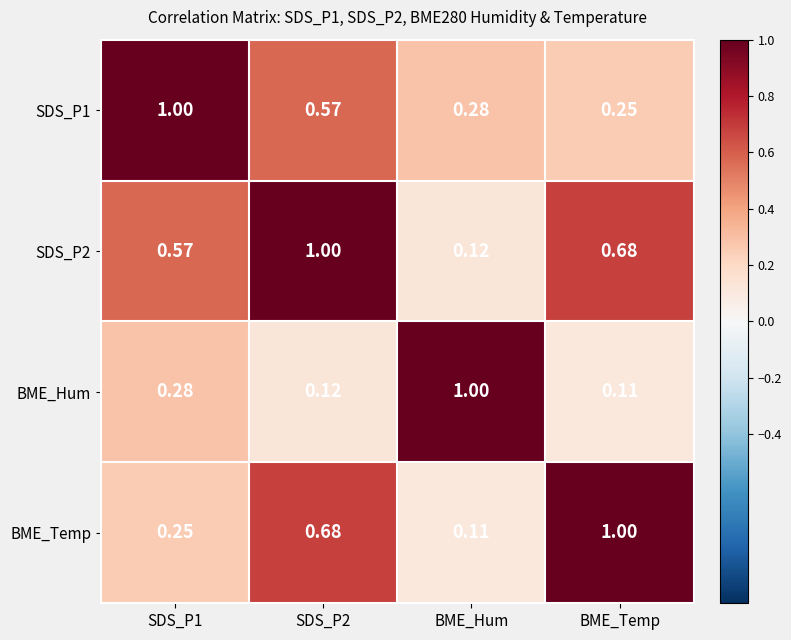

At which category does the chart reach its minimum across all series?

BME_Temp